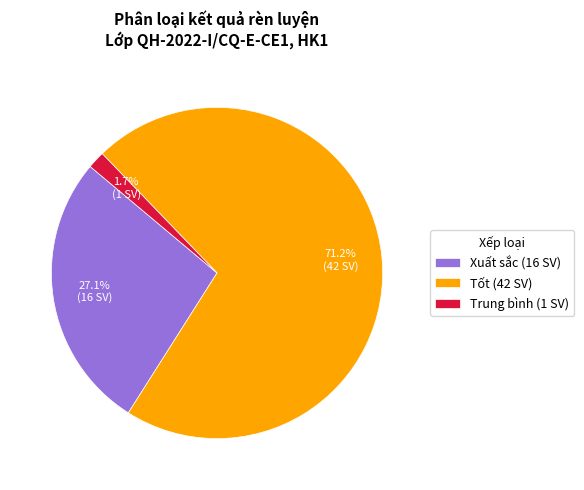

How many segments does this pie chart have?

3